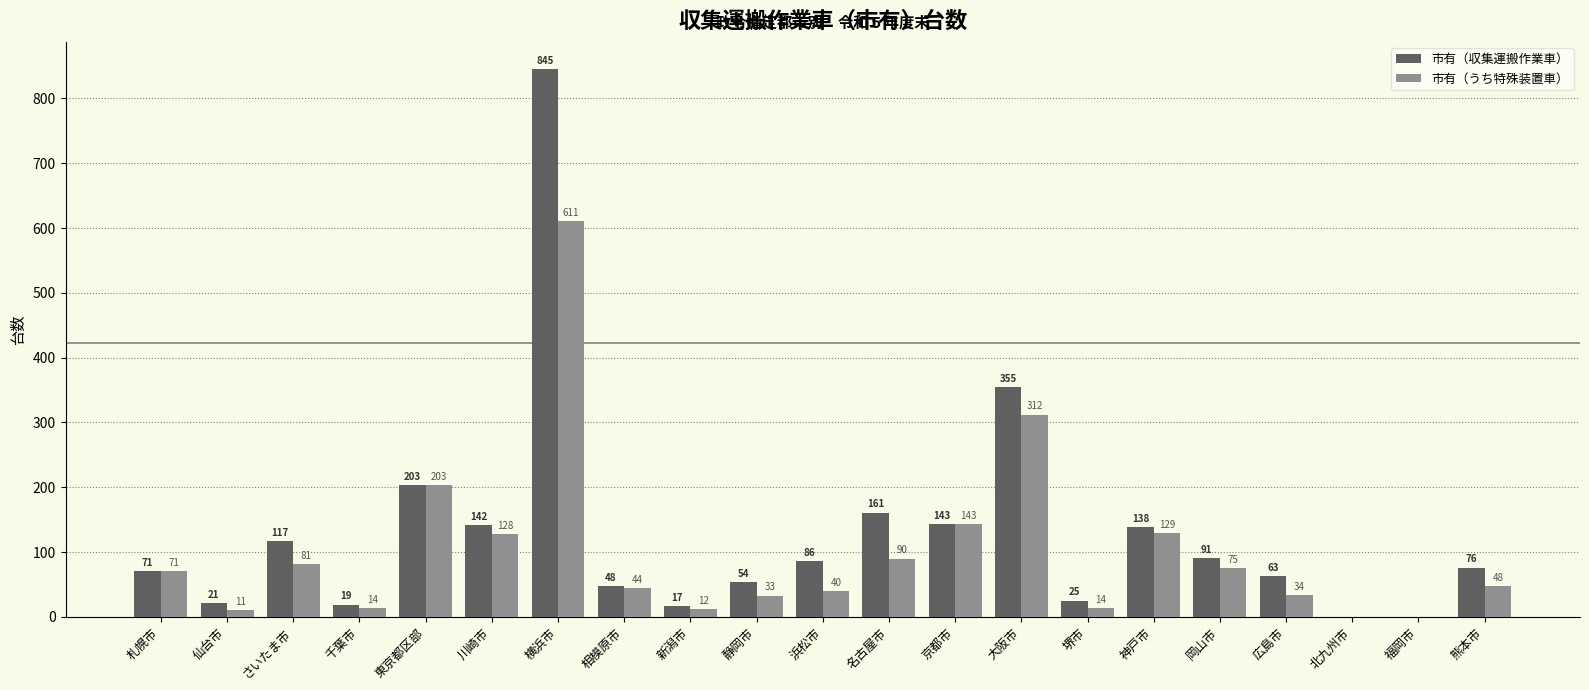

What is the spread (max minus min) of values at 広島市?

29